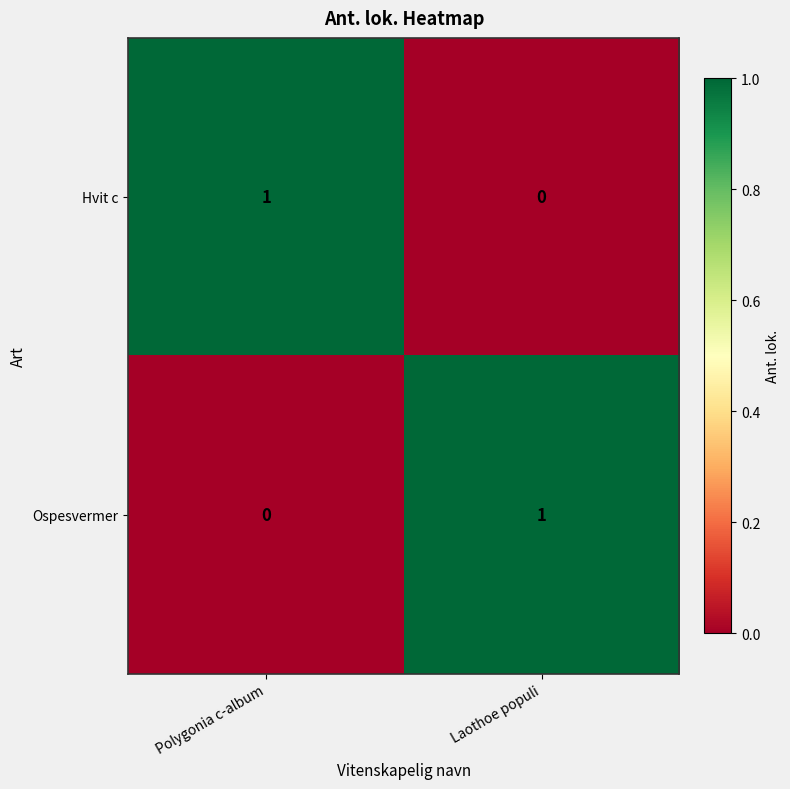

At how many categories does at least one series exceed 0?

2